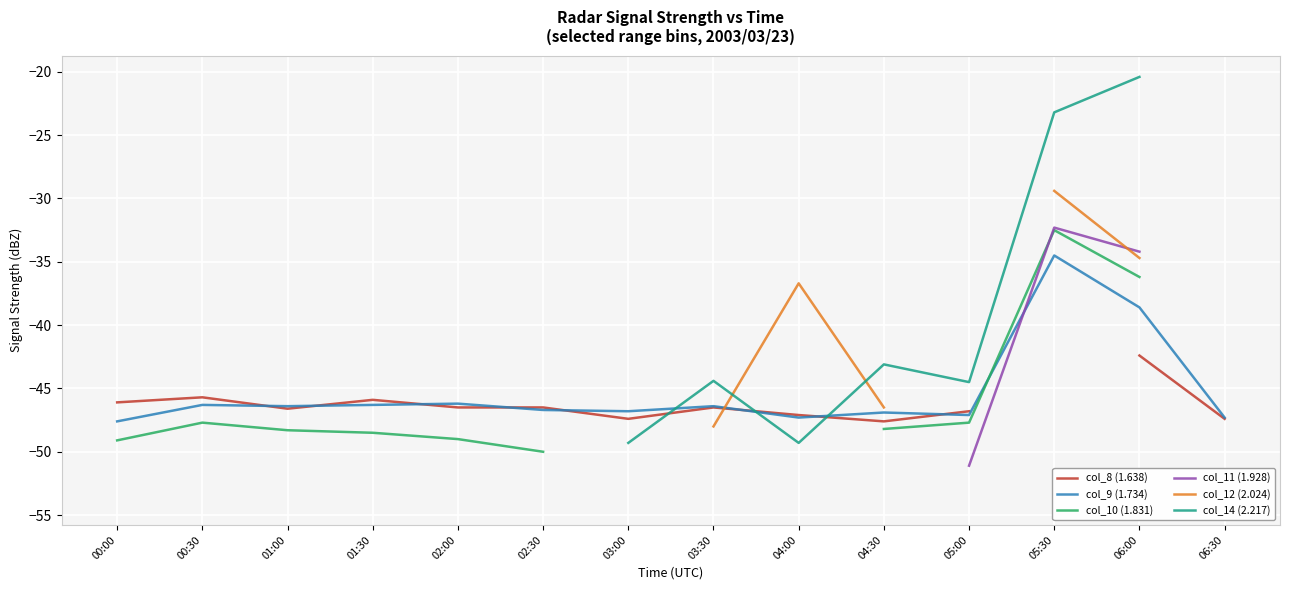

How many intersections are there between col_12 (2.024) and col_8 (1.638)?

1